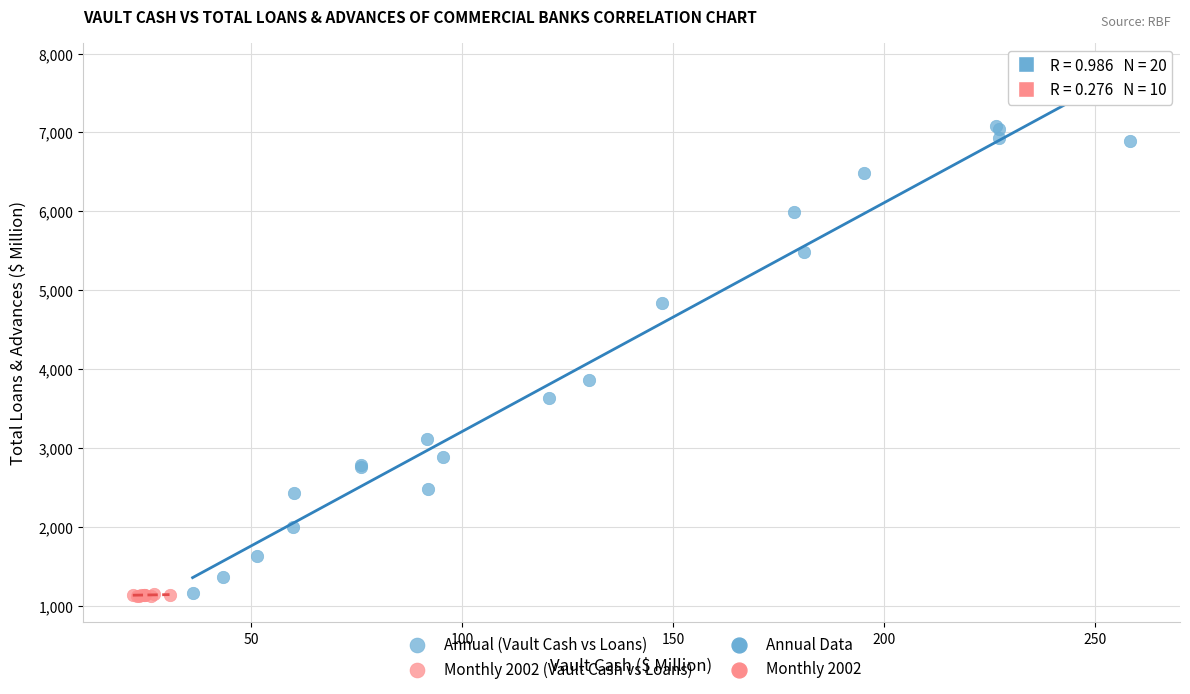

Which series reaches the maximum Y coordinate?

Annual (Vault Cash vs Loans)